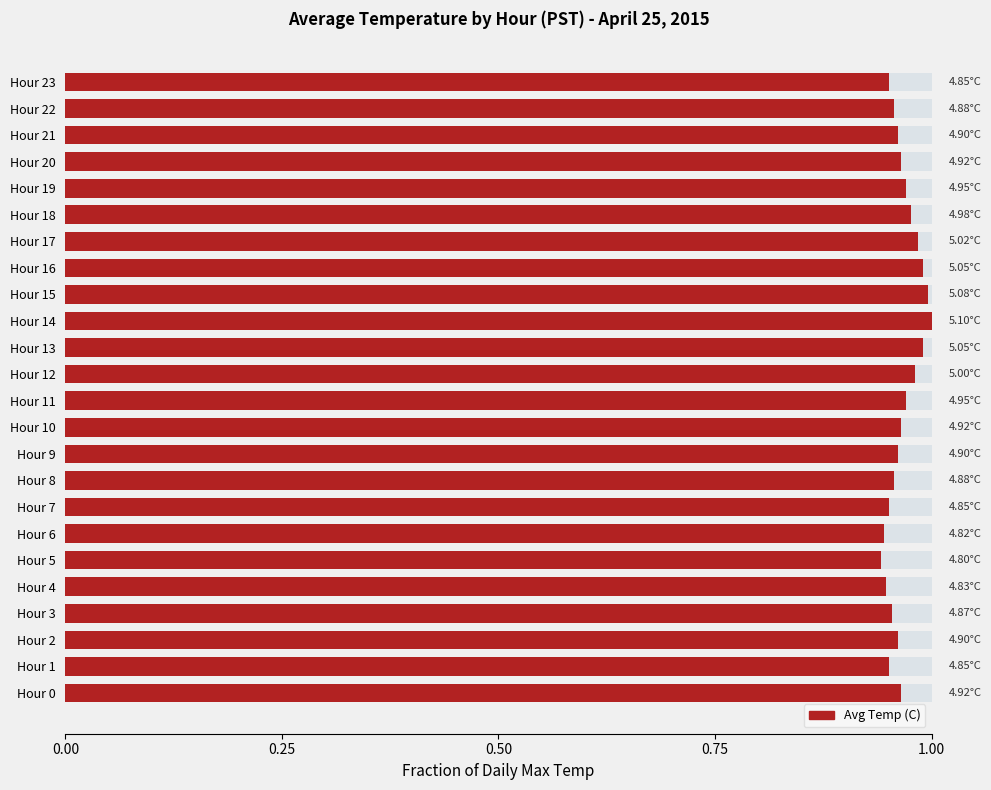

The value at Hour 23 is 1.0. True or false?

True